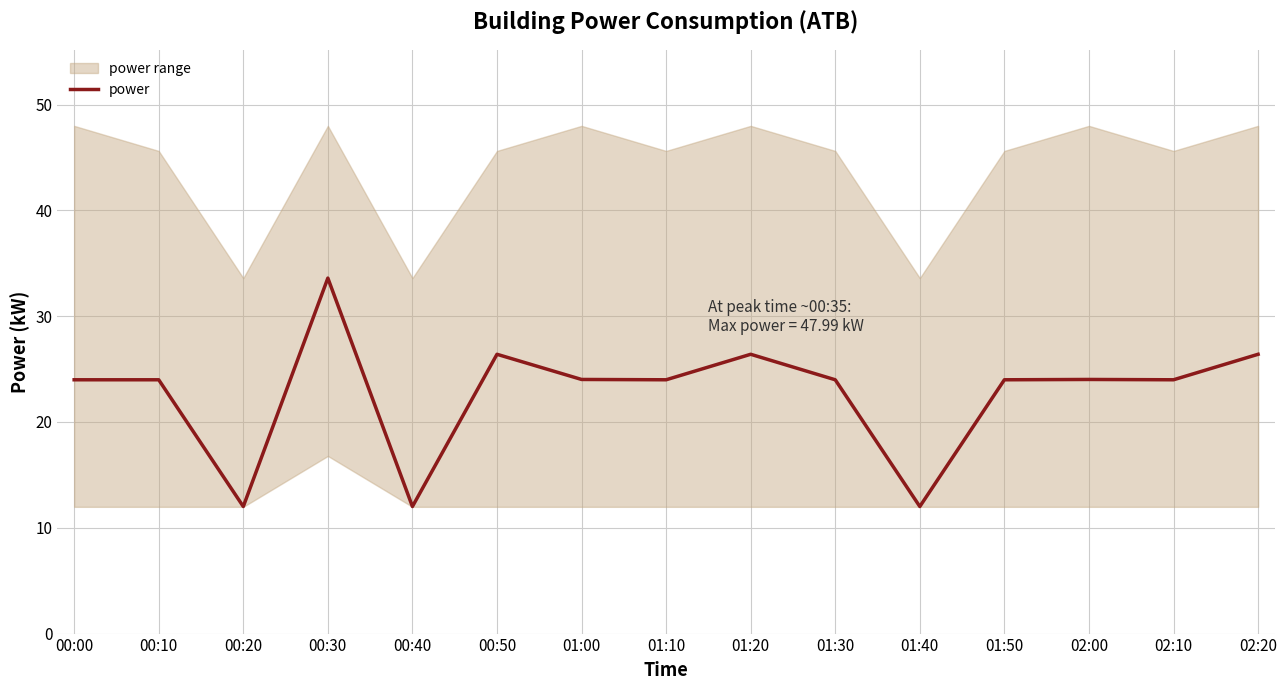

What is the ratio of the value at 01:50 to the value at 00:30?

0.7